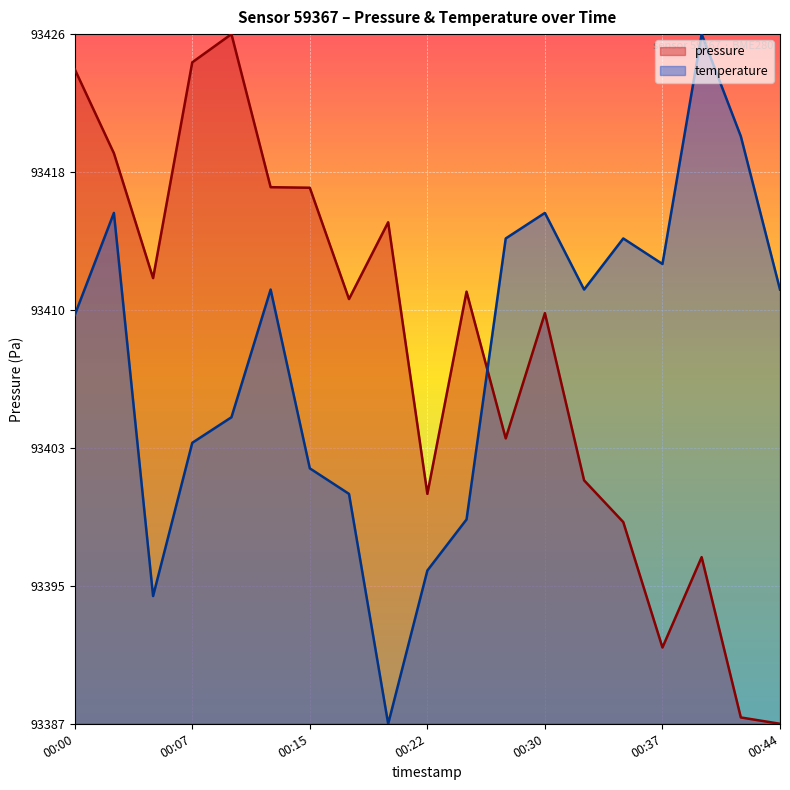

How many interior local valleys does the pressure series have?

5